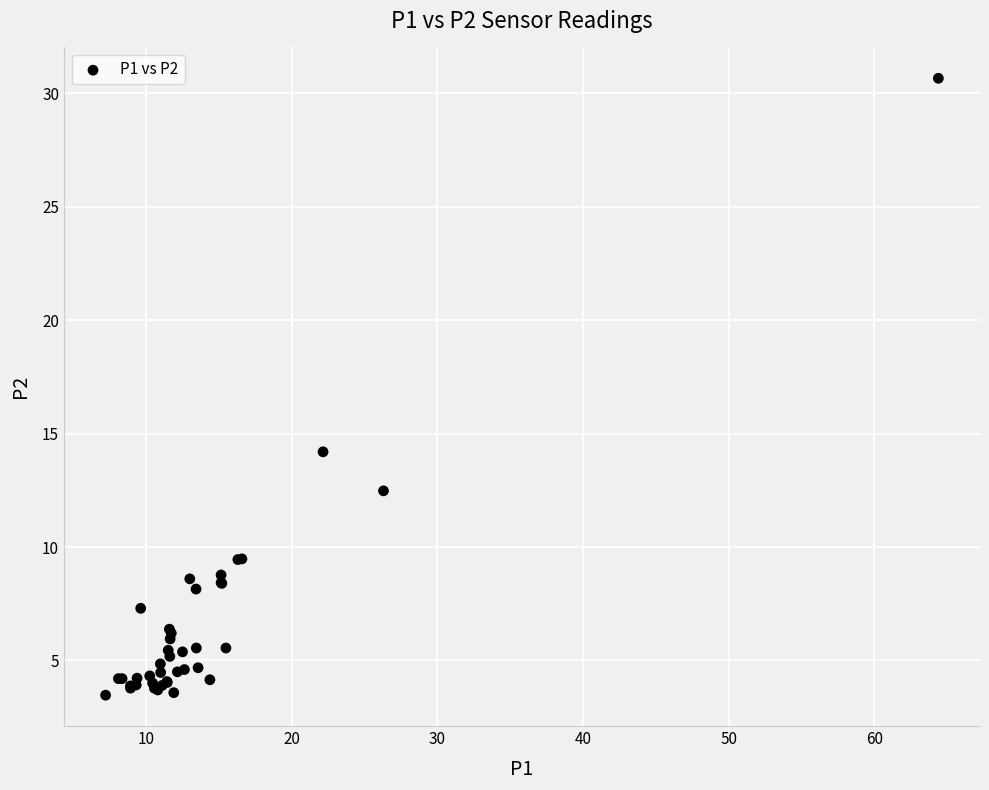

What Y value in the scatter plot is closest to 17?

14.2